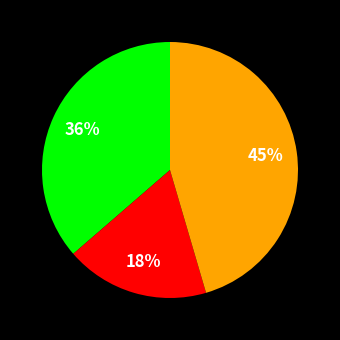

Does any single category account for the majority?

No